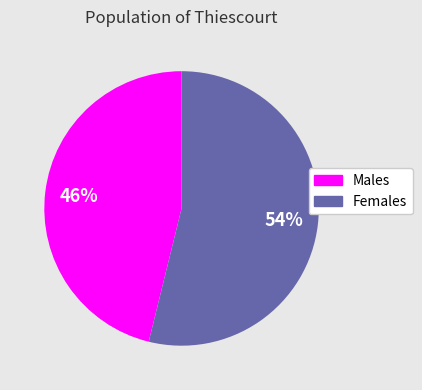

To the nearest percent, what is the difference between the largest and smallest slice percentages?

8%